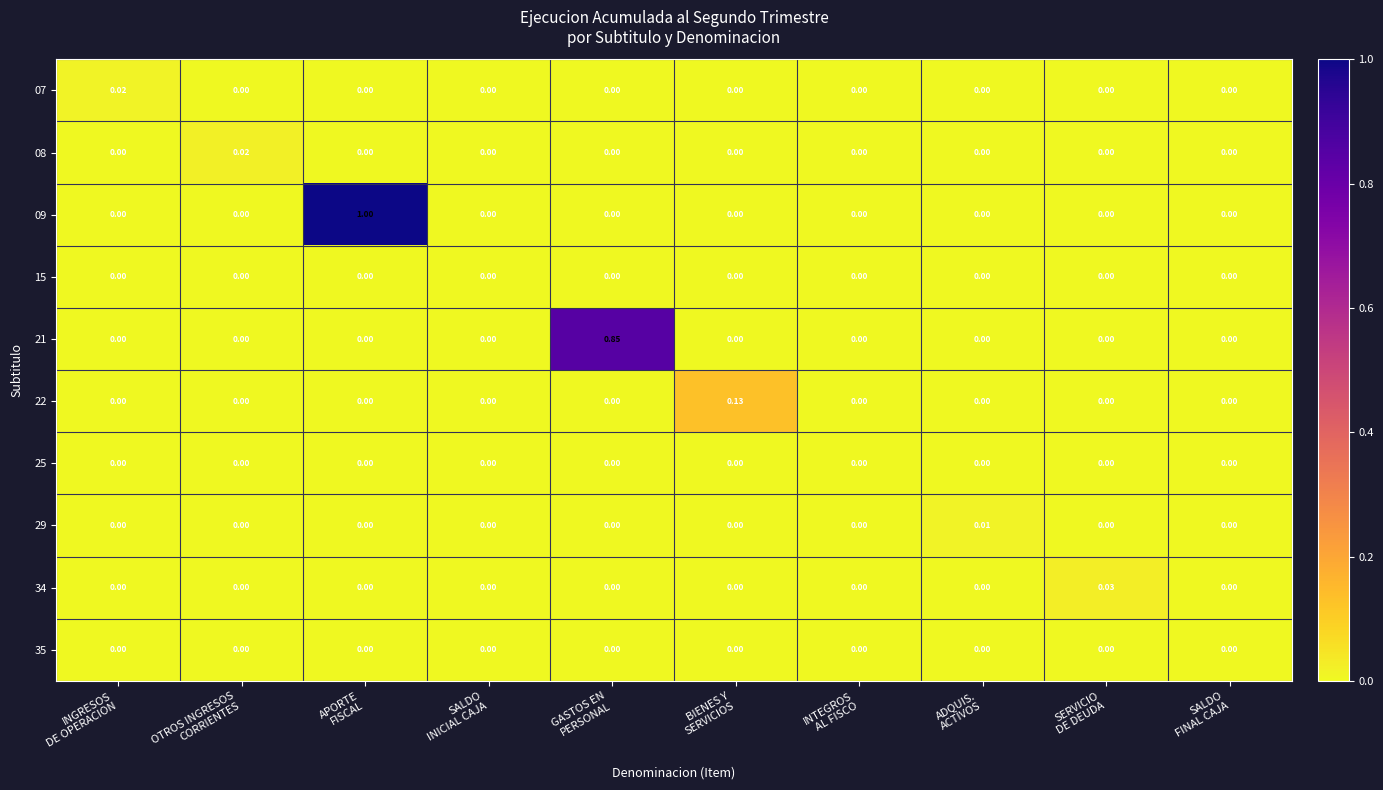

Which series has the largest total across all categories?

09